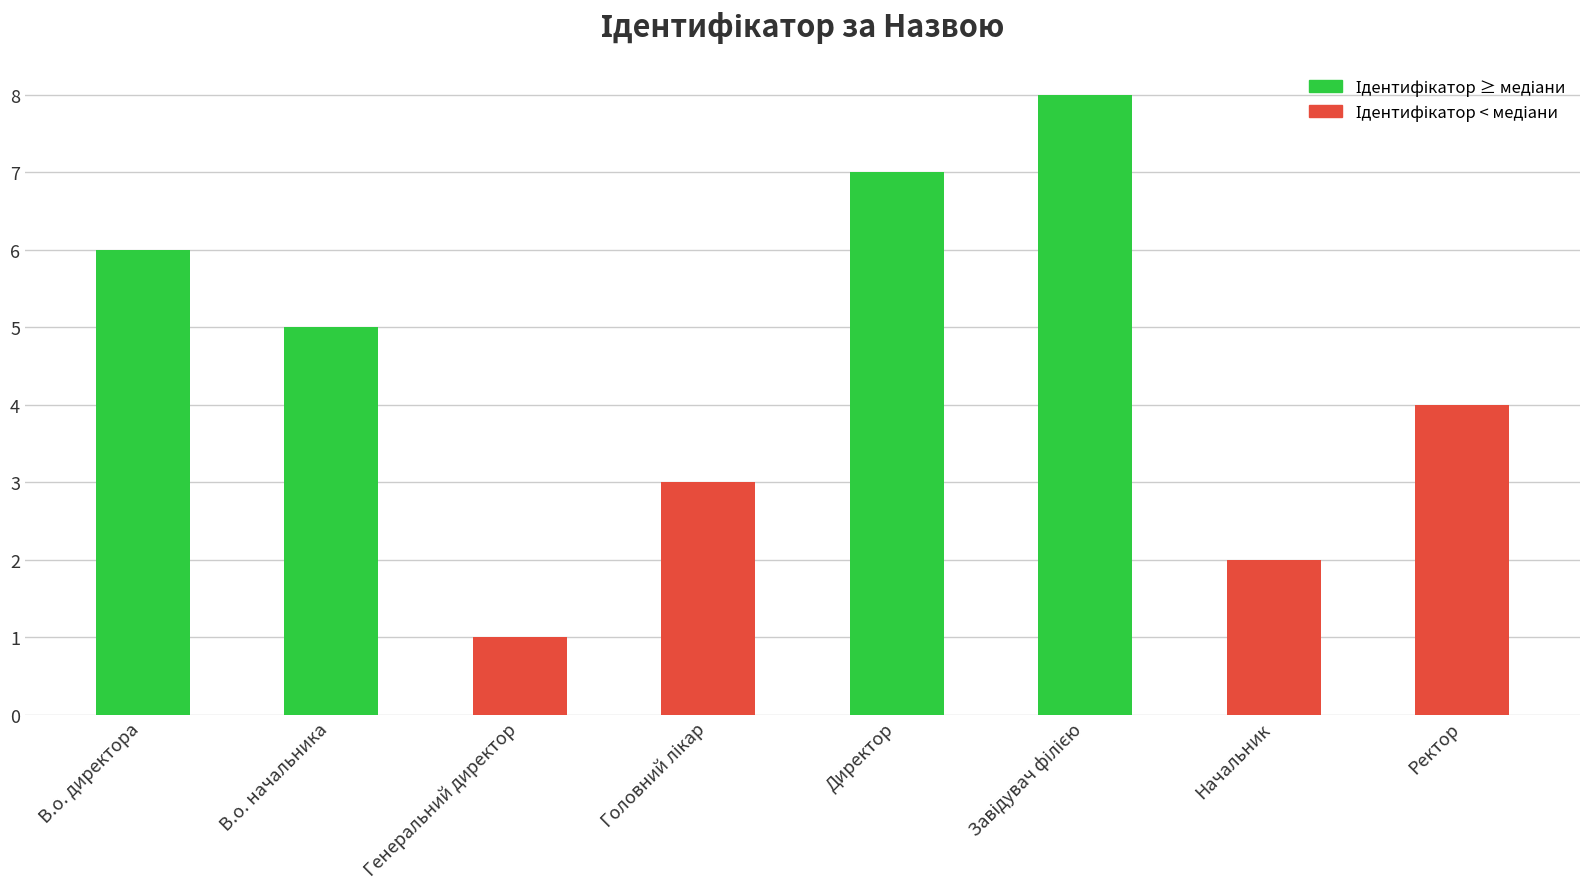

What is the label of the 6th bar from the right?

Генеральний директор